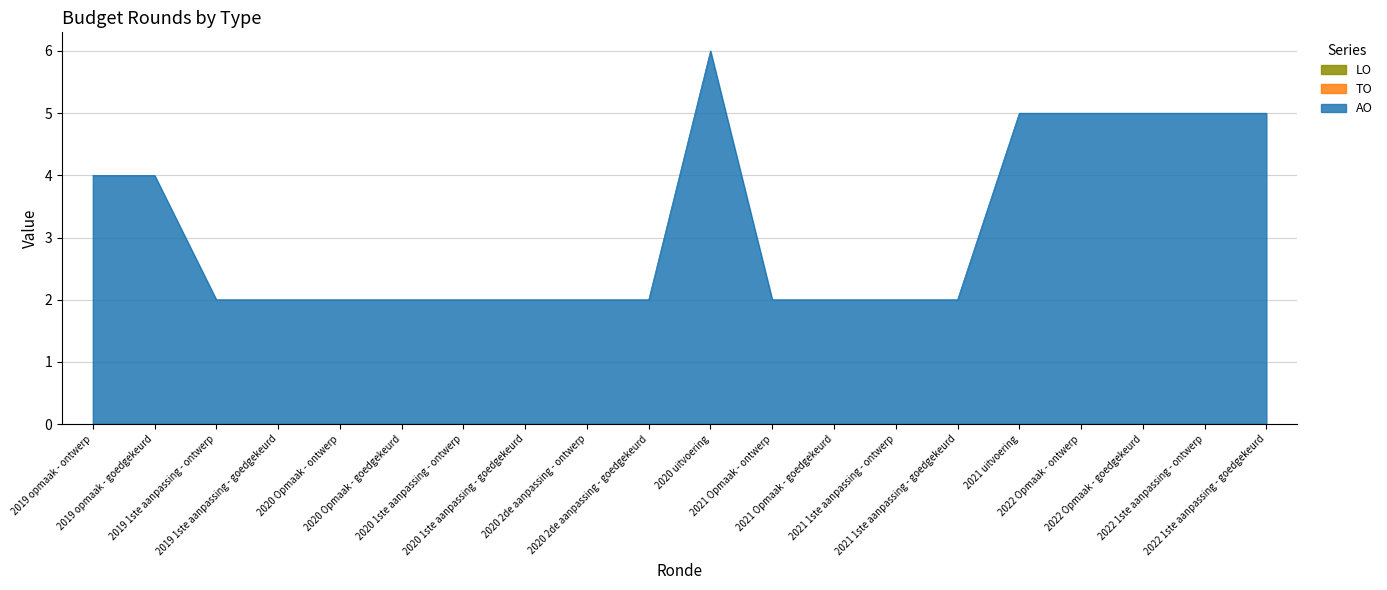

Which label corresponds to the largest value in the chart?

2020 uitvoering